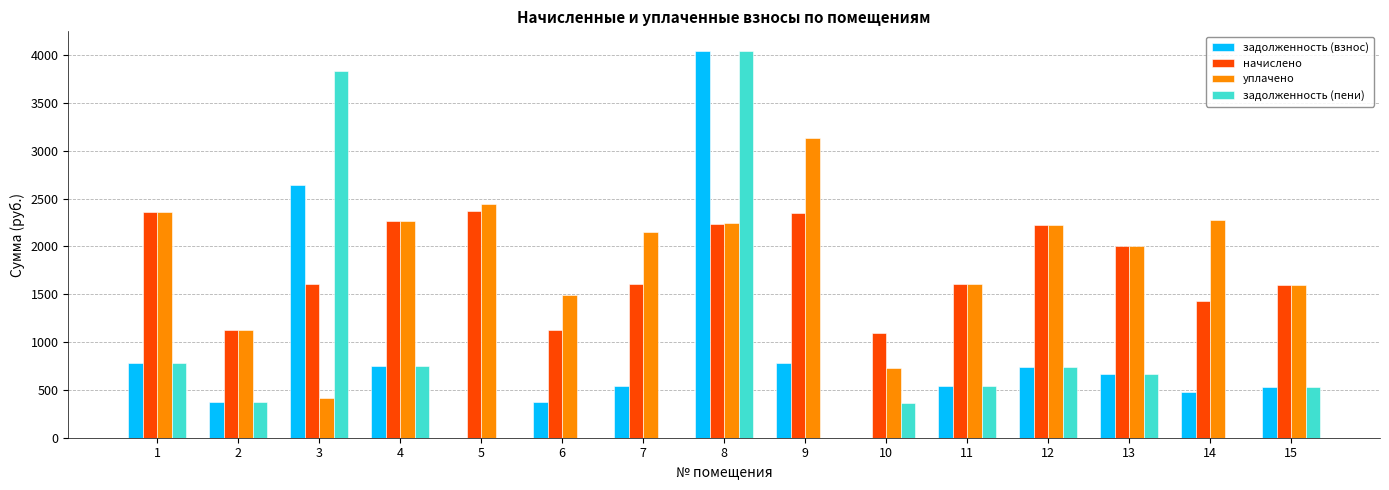

What is the sum of the начислено values at 3 and 5?

3978.3